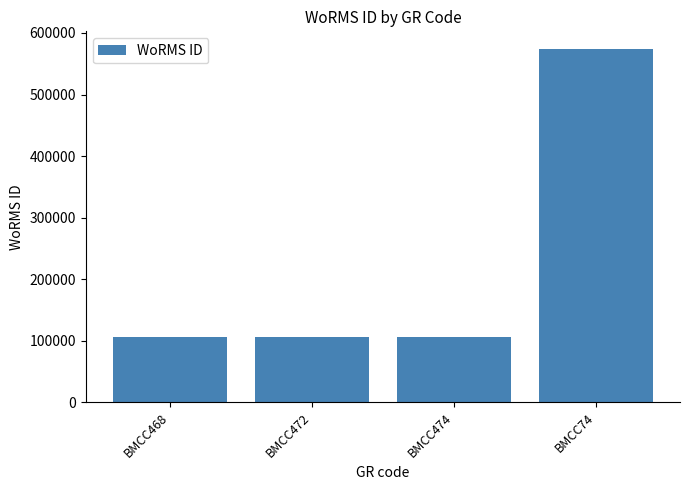

What is the smallest value displayed?

106283